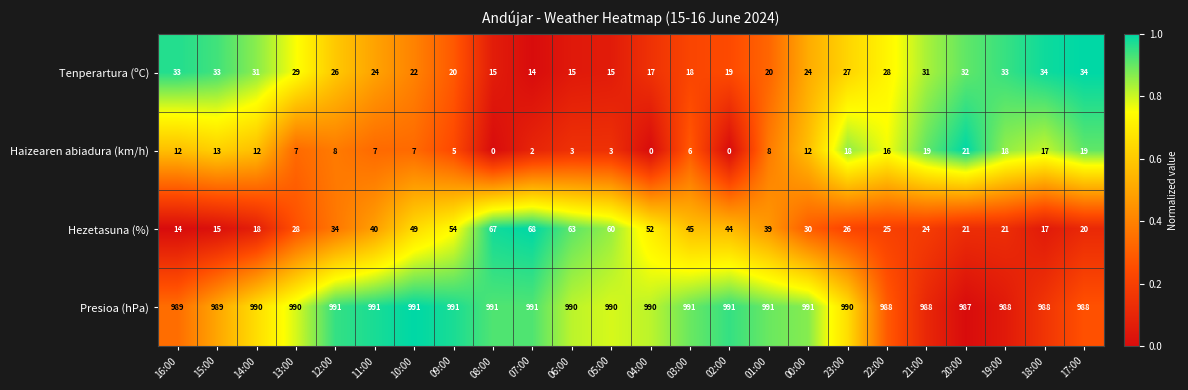

What is the sum of the Presioa (hPa) values at 11:00 and 09:00?

1982